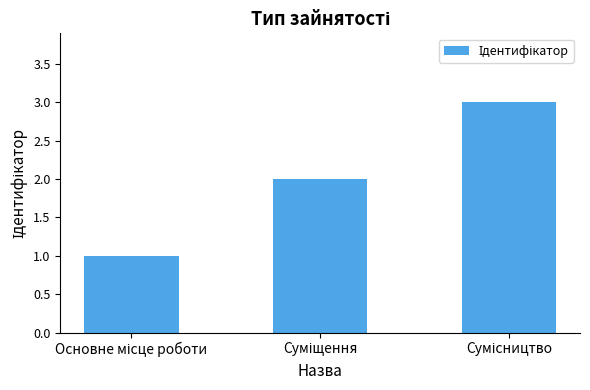

Does the chart contain any negative values?

No